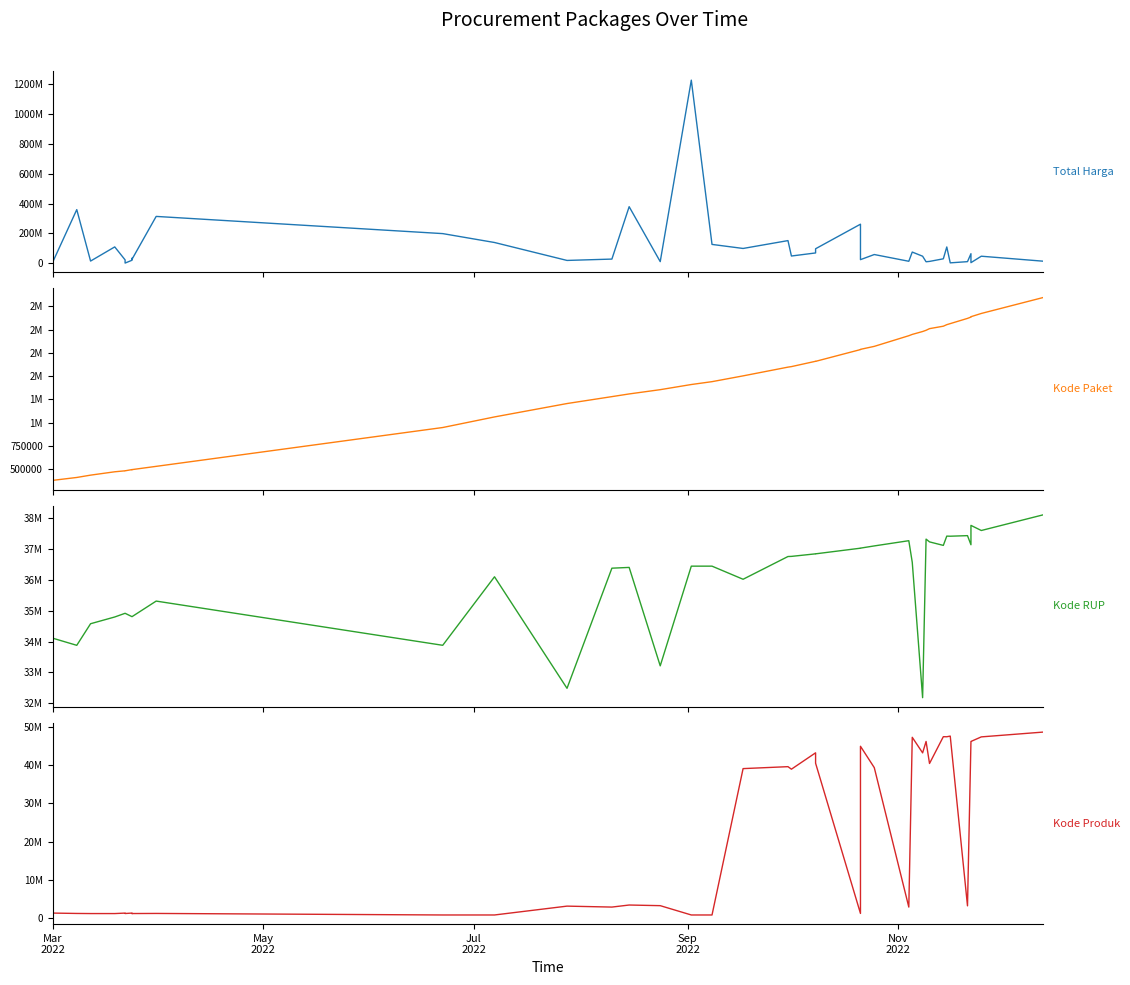

What is the maximum value shown in the chart?

1224682000